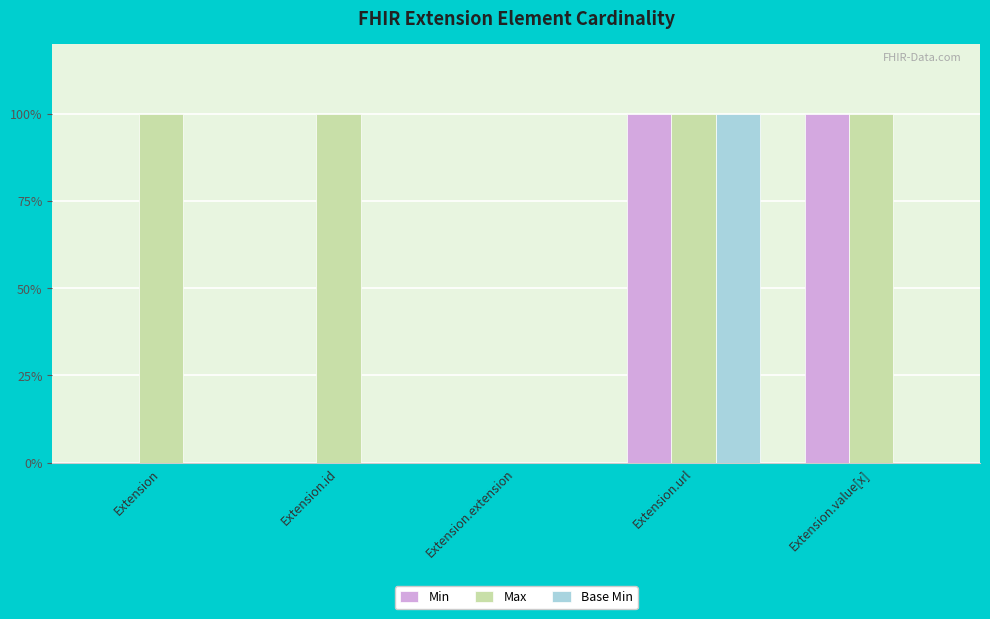

Which series has the largest total across all categories?

Max